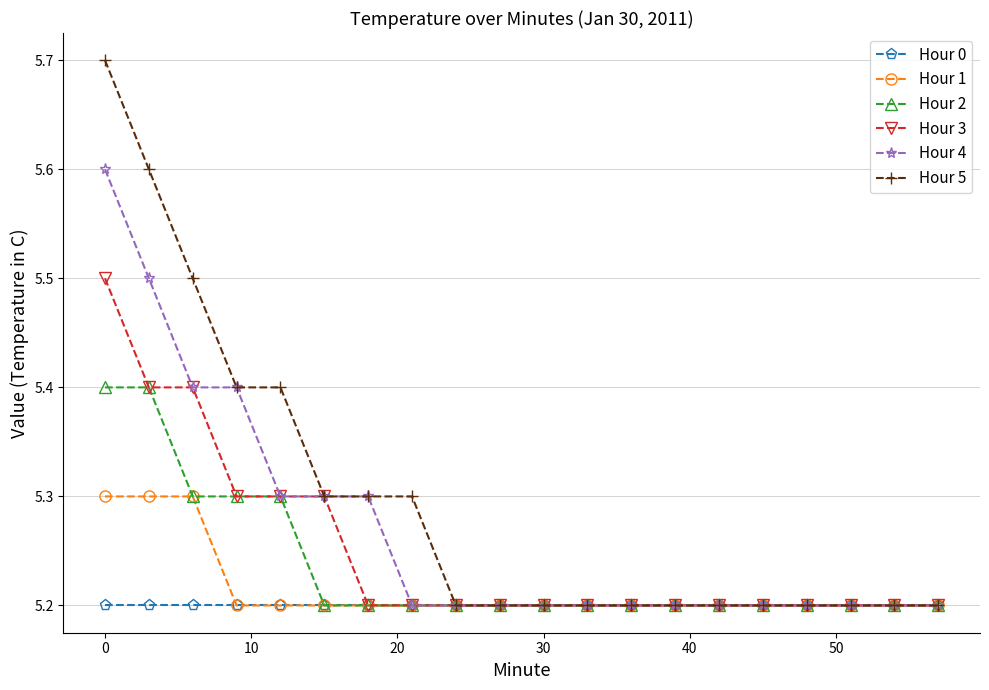

Which series has the largest total across all categories?

Hour 5